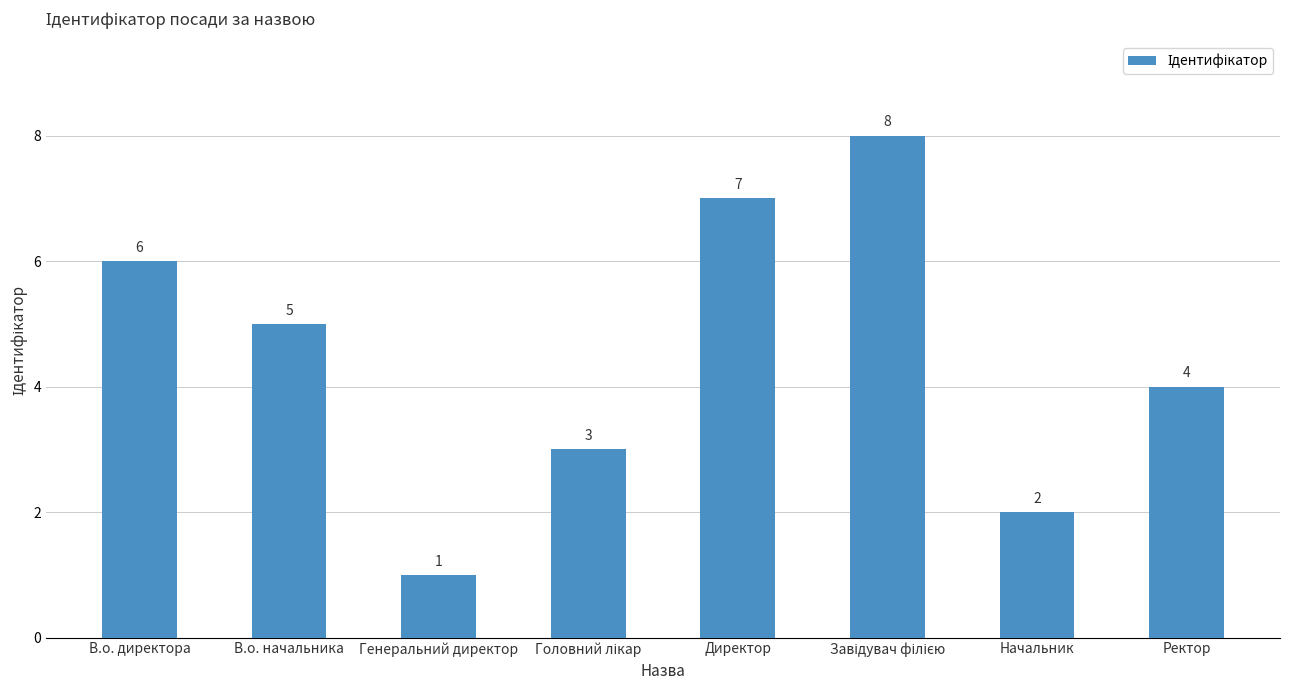

What is the change in value from Генеральний директор to Начальник?

+1